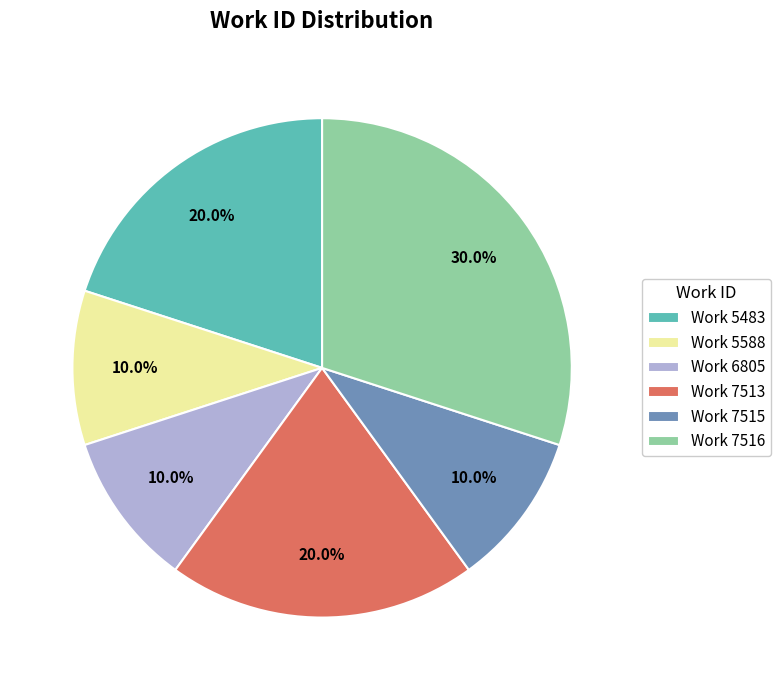

How many slices are in this pie chart?

6